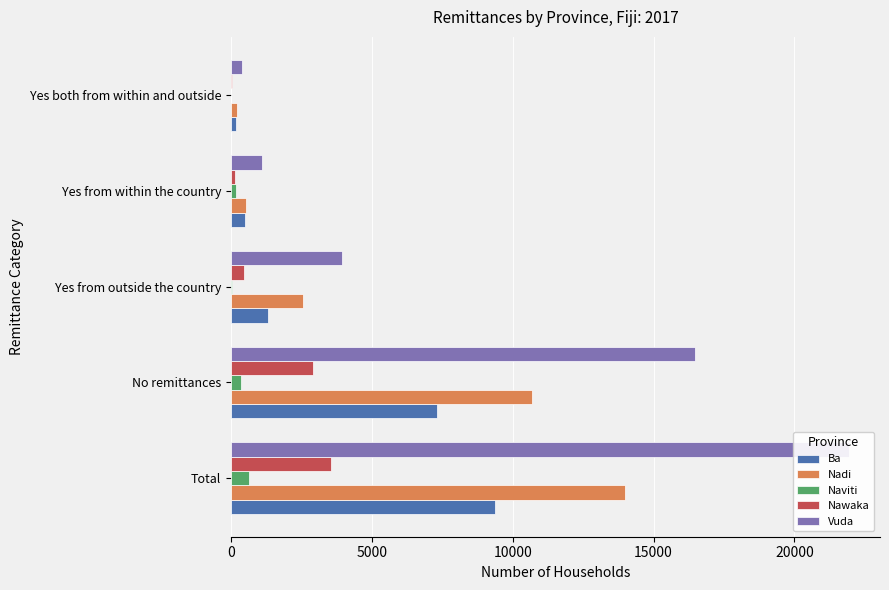

What is the sum of all Ba values?

18718